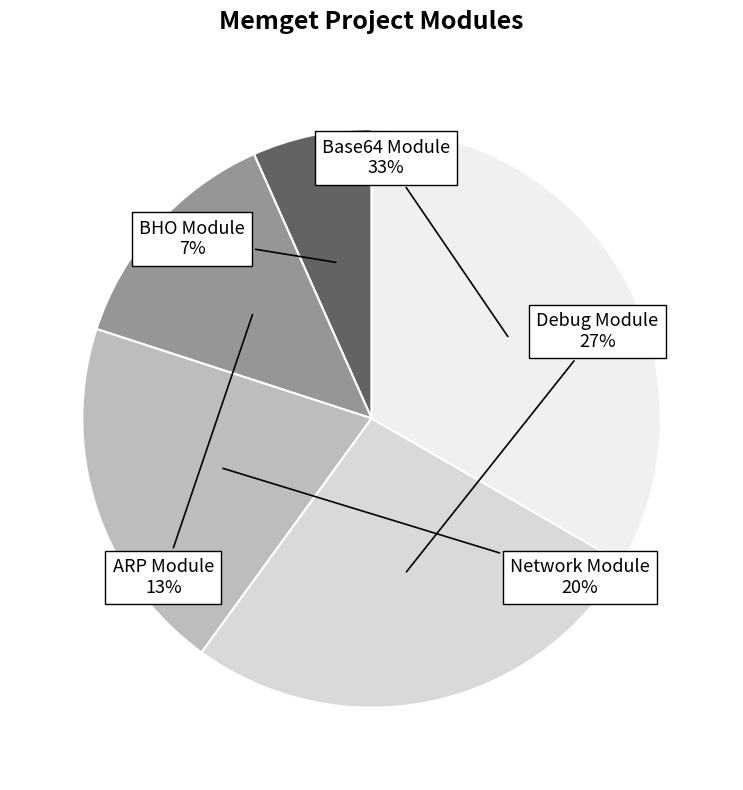

To the nearest percent, what portion does Debug Module represent?

27%